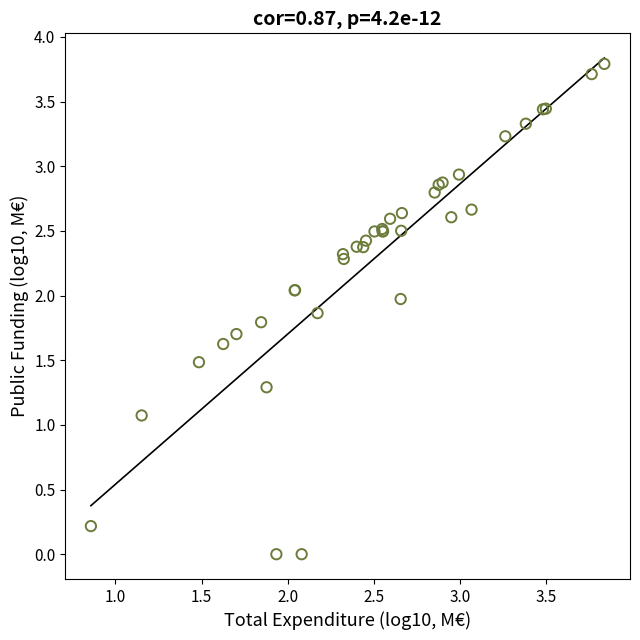

What Y value in the scatter plot is closest to 1?

1.1